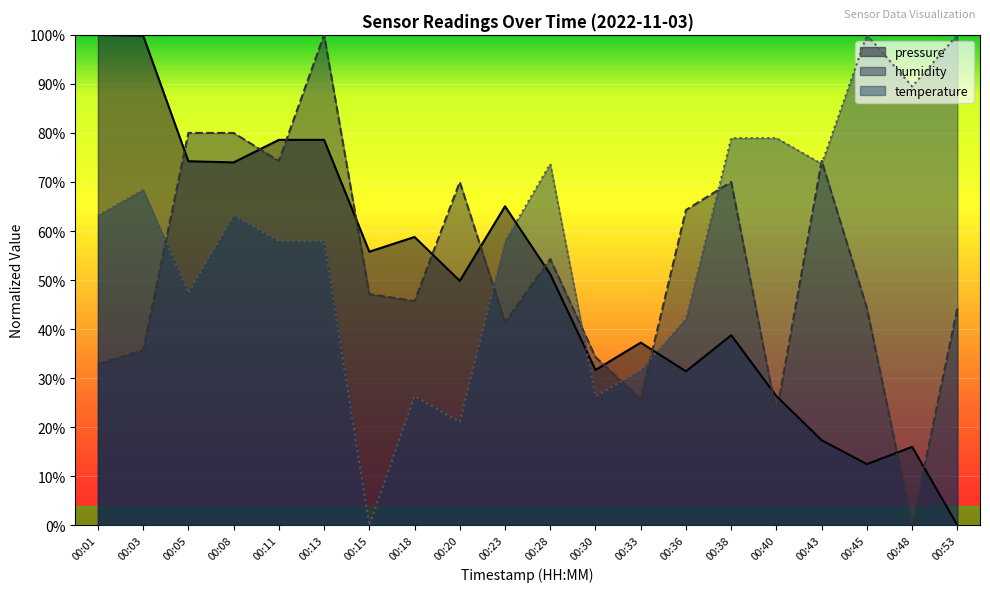

What is the difference between the maximum and minimum values in the humidity series?

100.0